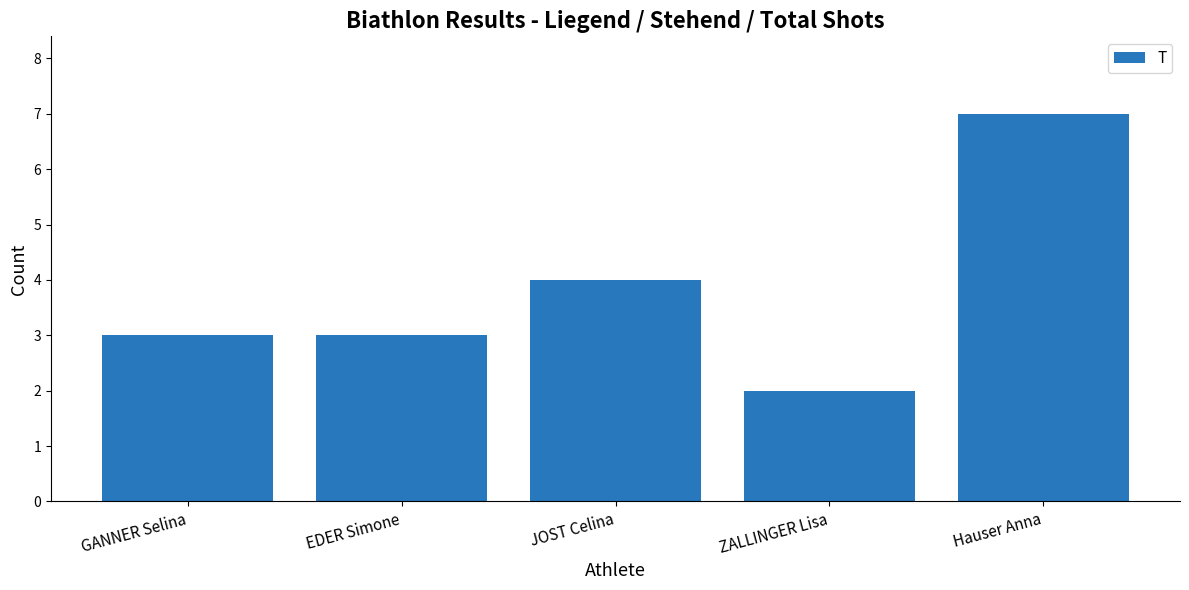

What is the sum of all values?

19